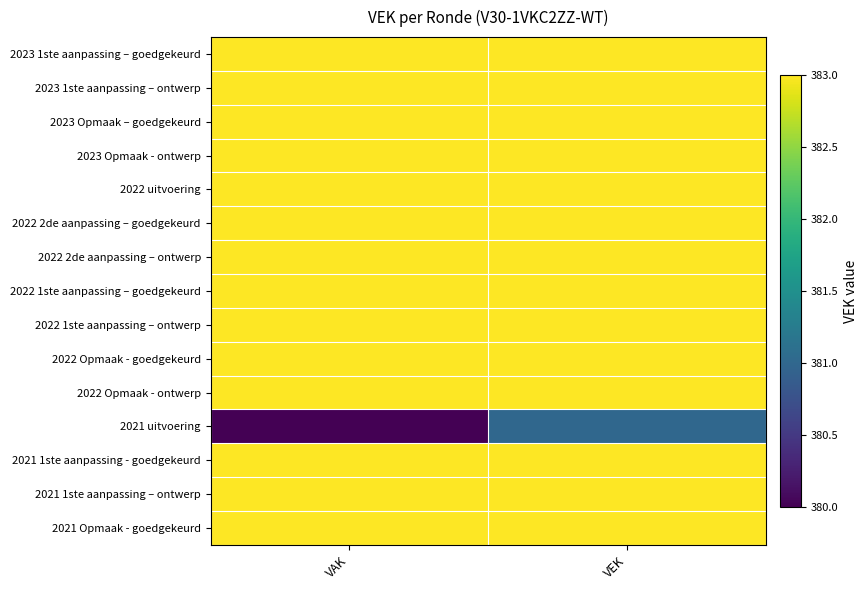

Reading left to right, list all the values displayed in this chart.

2023 1ste aanpassing – goedgekeurd: VAK=383	VEK=383
2023 1ste aanpassing – ontwerp: VAK=383	VEK=383
2023 Opmaak – goedgekeurd: VAK=383	VEK=383
2023 Opmaak - ontwerp: VAK=383	VEK=383
2022 uitvoering: VAK=383	VEK=383
2022 2de aanpassing – goedgekeurd: VAK=383	VEK=383
2022 2de aanpassing – ontwerp: VAK=383	VEK=383
2022 1ste aanpassing – goedgekeurd: VAK=383	VEK=383
2022 1ste aanpassing – ontwerp: VAK=383	VEK=383
2022 Opmaak - goedgekeurd: VAK=383	VEK=383
2022 Opmaak - ontwerp: VAK=383	VEK=383
2021 uitvoering: VAK=380	VEK=381
2021 1ste aanpassing - goedgekeurd: VAK=383	VEK=383
2021 1ste aanpassing – ontwerp: VAK=383	VEK=383
2021 Opmaak - goedgekeurd: VAK=383	VEK=383